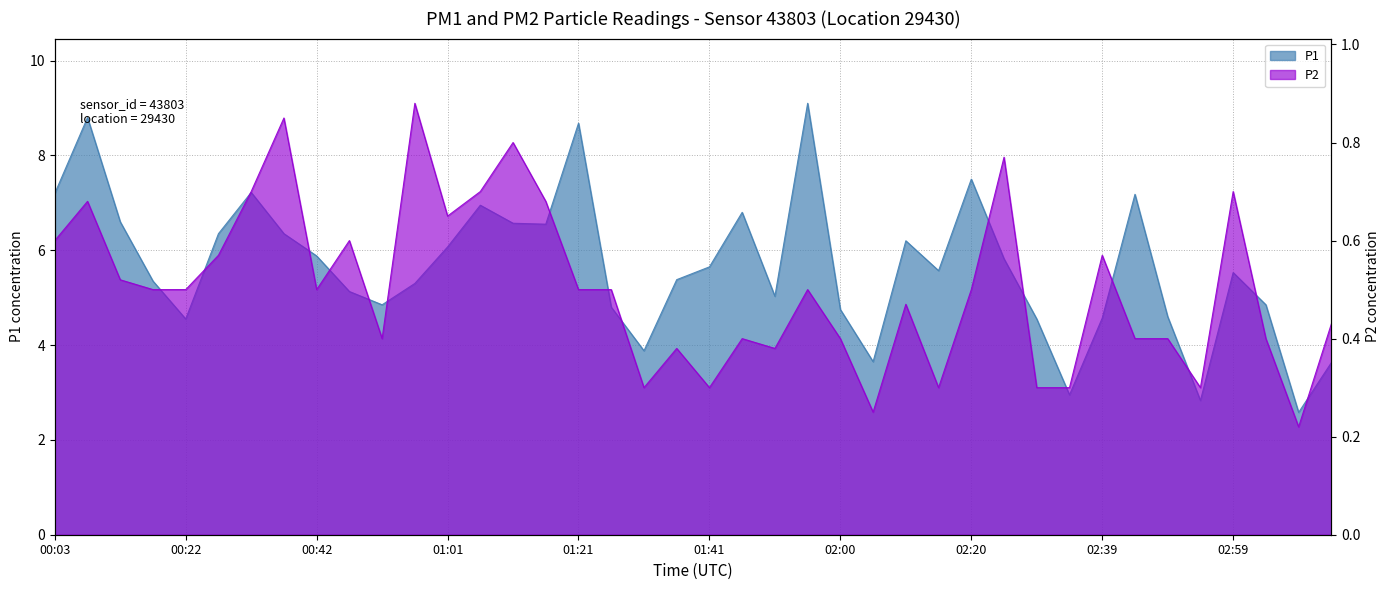

Where is the first local maximum for P2?

00:08